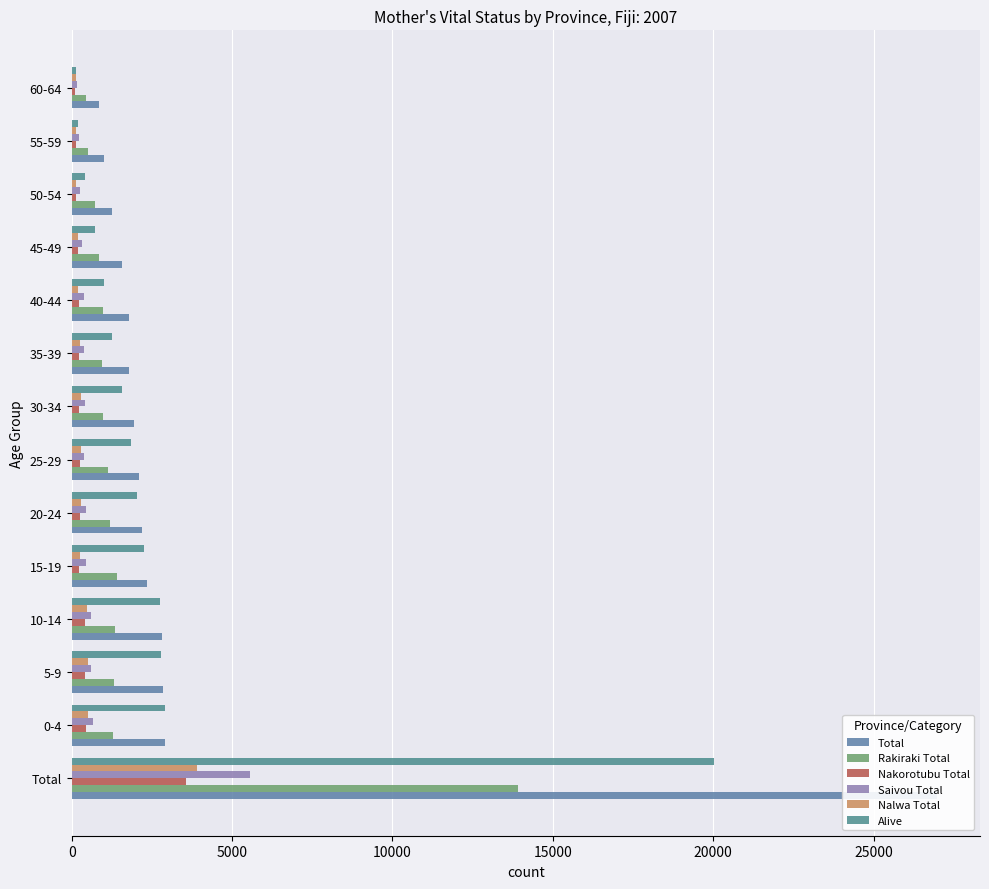

Reading left to right, extract all data points from this chart.

Total: 26971	2915	2833	2832	2346	2202	2085	1950	1797	1783	1584	1268	1010	865
Rakiraki Total: 13931	1292	1305	1347	1407	1202	1136	989	949	963	863	728	519	458
Nakorotubu Total: 3575	459	430	419	241	264	254	242	221	235	206	142	127	104
Saivou Total: 5557	650	596	590	437	446	399	427	370	377	314	256	217	180
Nalwa Total: 3908	514	502	476	261	290	296	292	257	208	201	142	147	123
Alive: 20033	2902	2801	2765	2249	2046	1835	1575	1243	1022	726	412	183	137